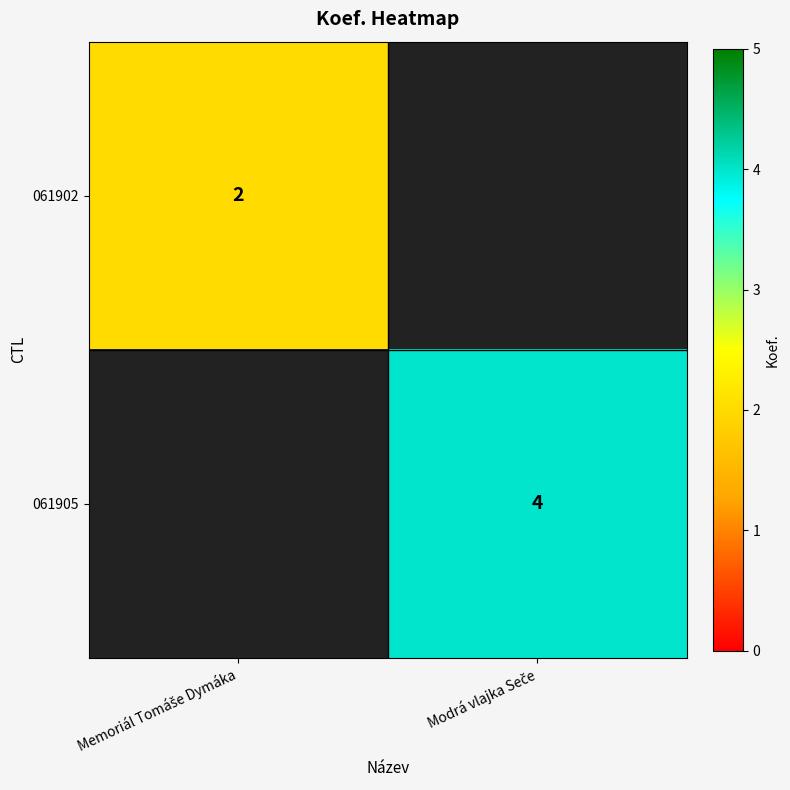

Which category has the lowest value in the 061905 series?

Memoriál Tomáše Dymáka